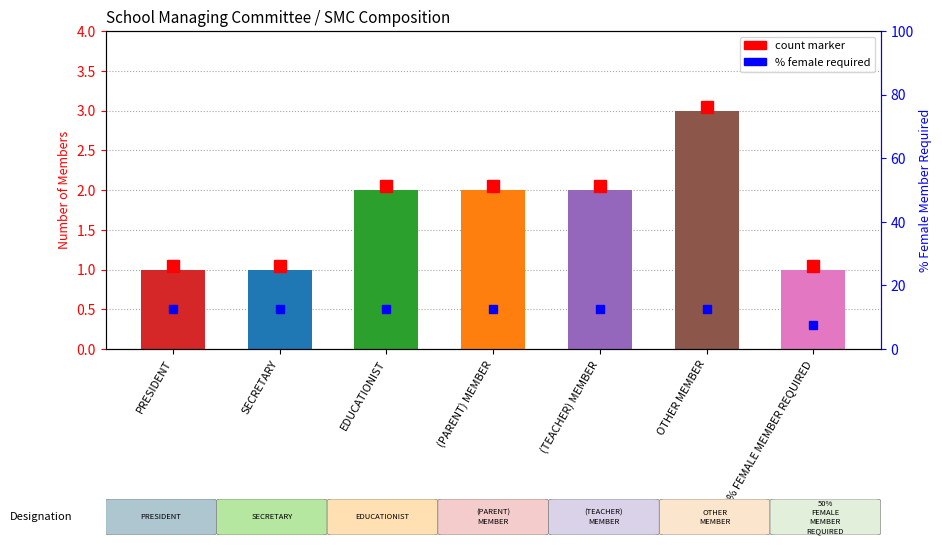

Does the chart contain any negative values?

No